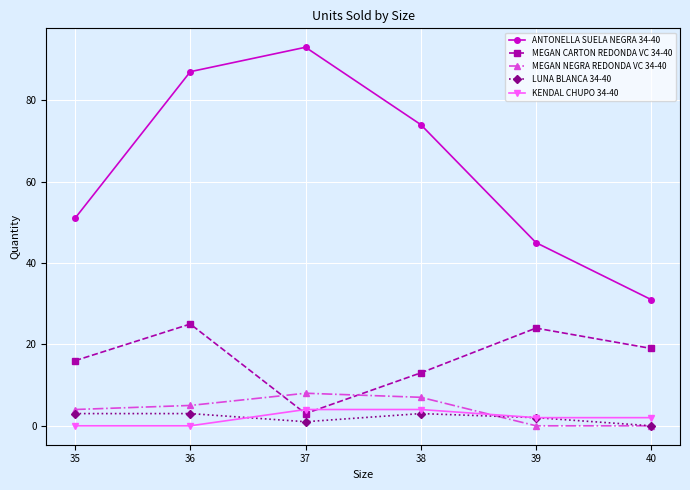

What is the value of the KENDAL CHUPO 34-40 point at the 3rd from the left?

4